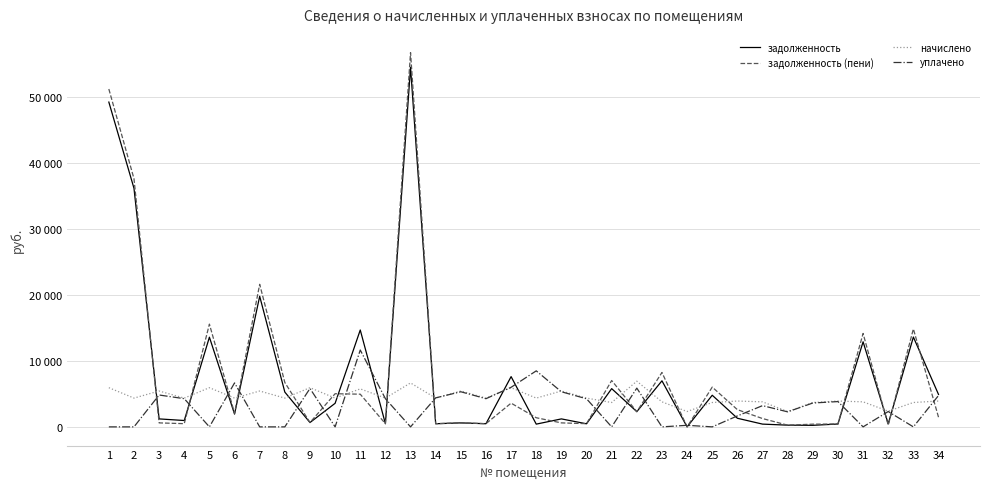

Is this an area chart (filled region under the line)?

No